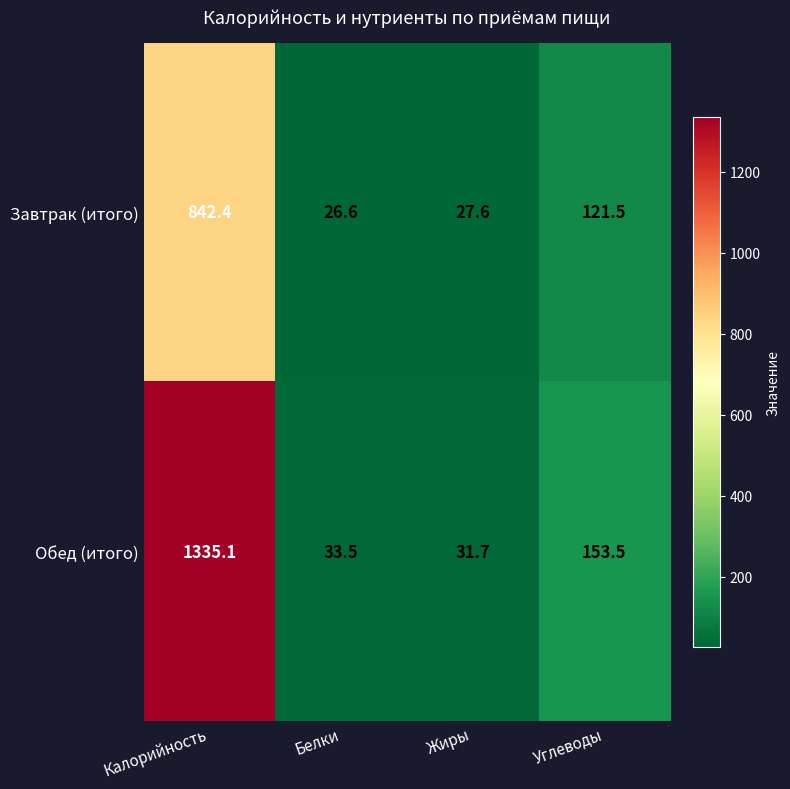

Which series changed the most between Калорийность and Жиры?

Обед (итого)